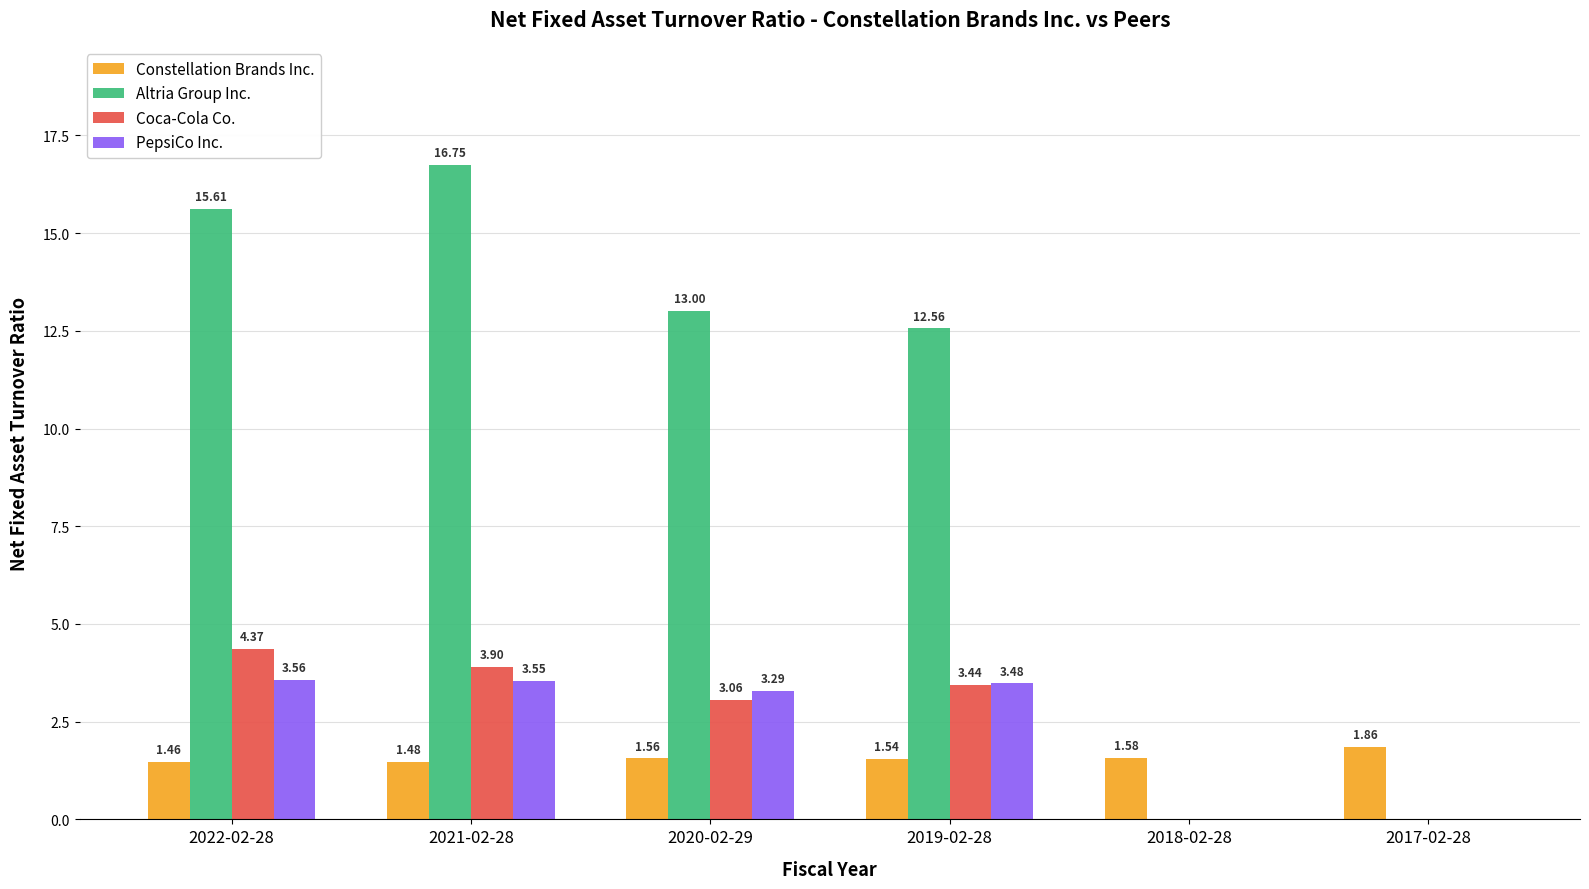

Which series changed the most between 2018-02-28 and 2017-02-28?

Constellation Brands Inc.